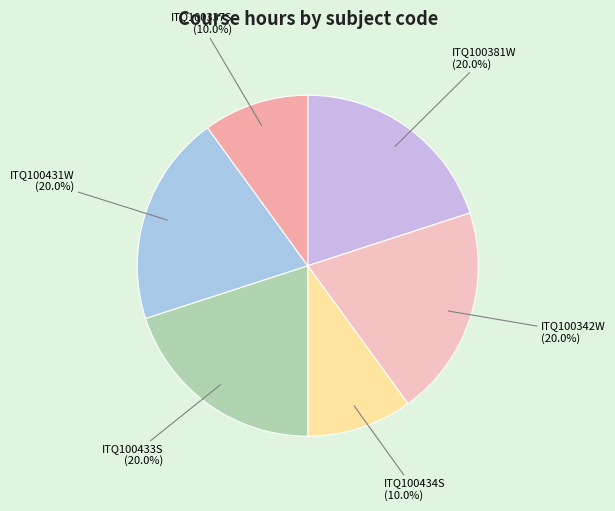

Combined, do ITQ100381W and ITQ100433S account for over 50%?

No